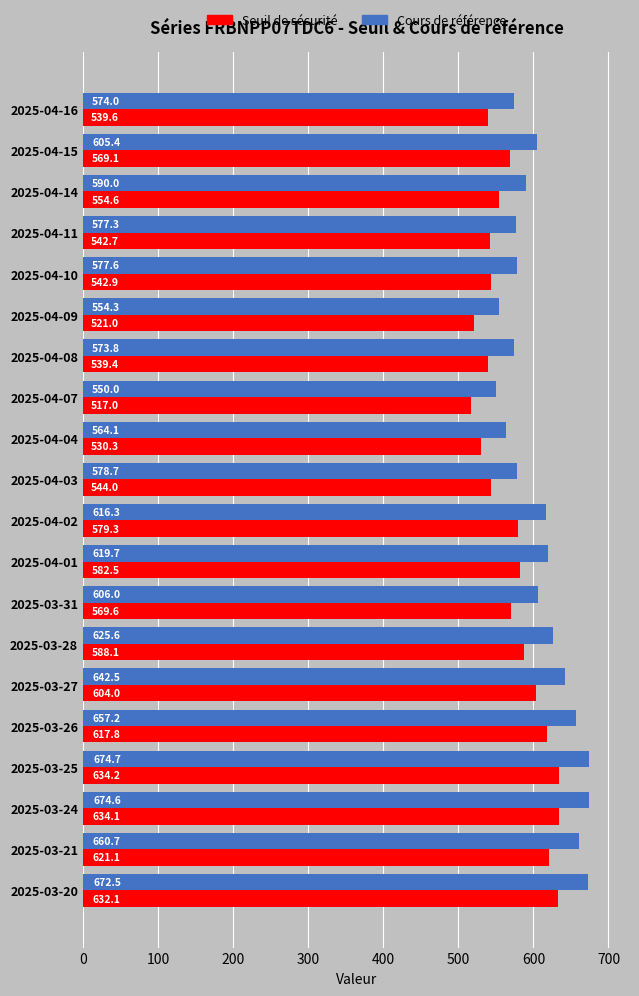

Which series has the largest total across all categories?

Cours de référence